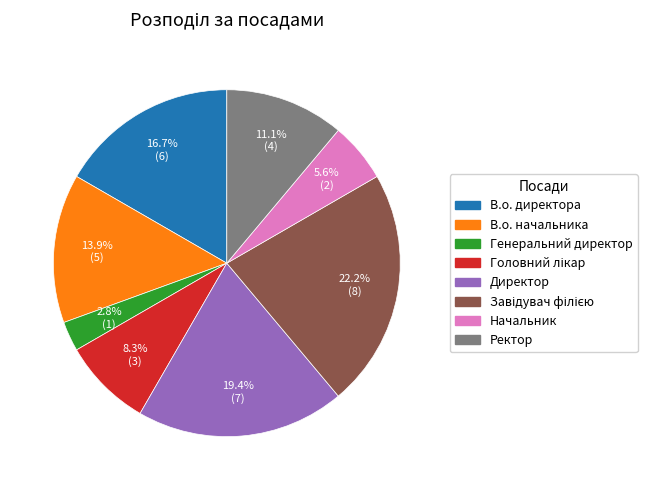

Is there a majority slice in this chart?

No